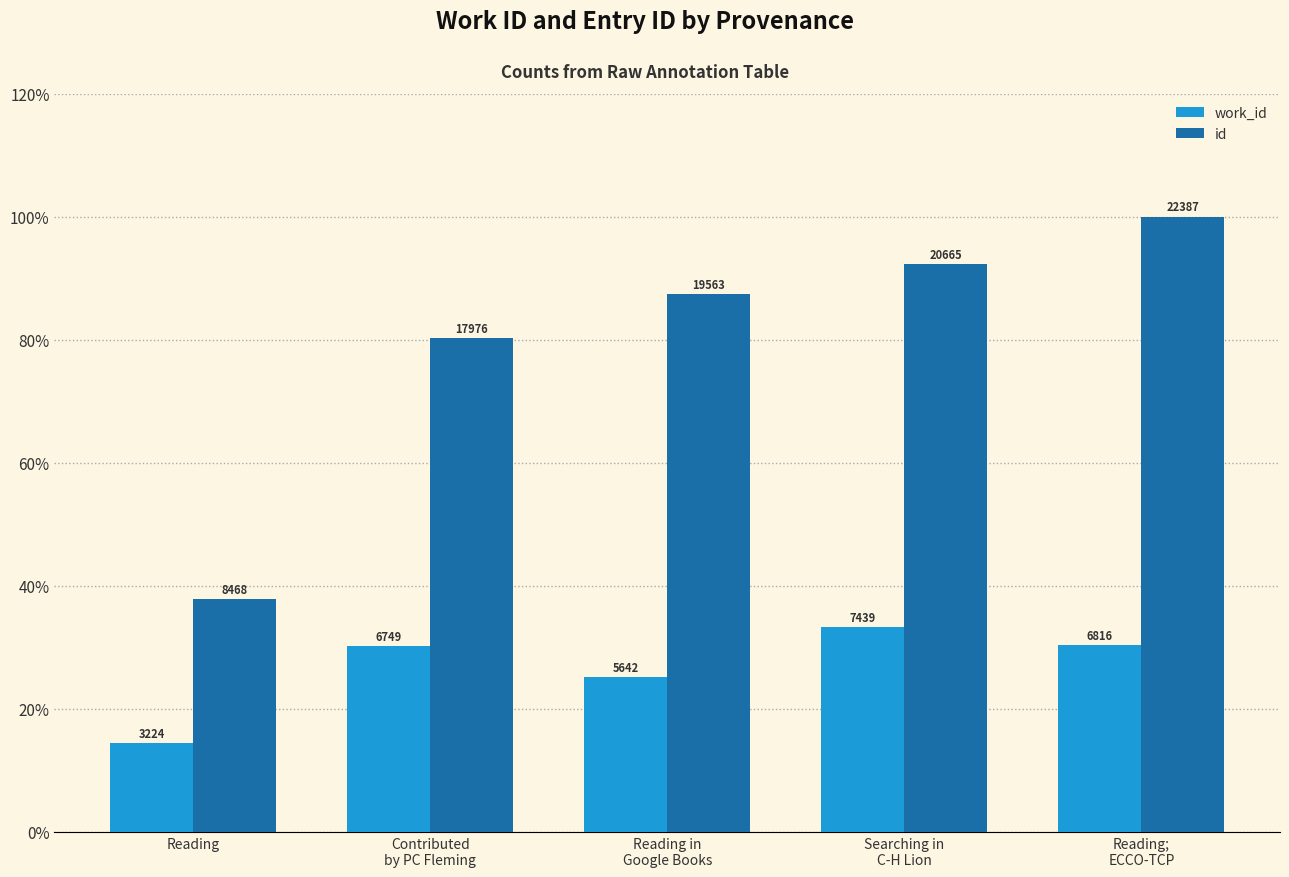

Which has a higher value, Contributed
by PC Fleming or Reading in
Google Books?

Contributed
by PC Fleming